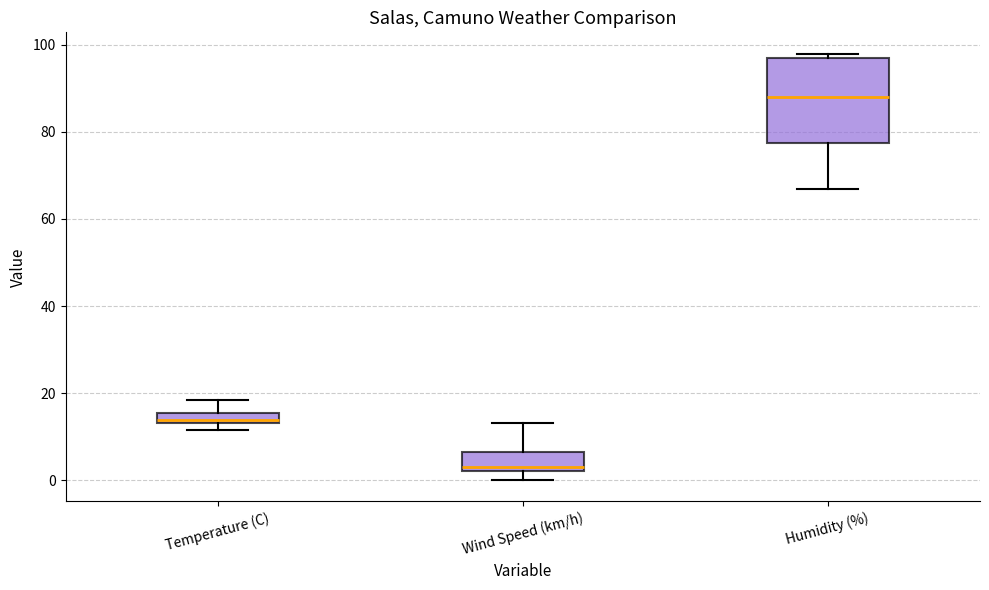

Where does the lower whisker of the box for Humidity (%) end on the y-axis? The values are not printed on the chart, so give them approximately, as read against the axis.

68